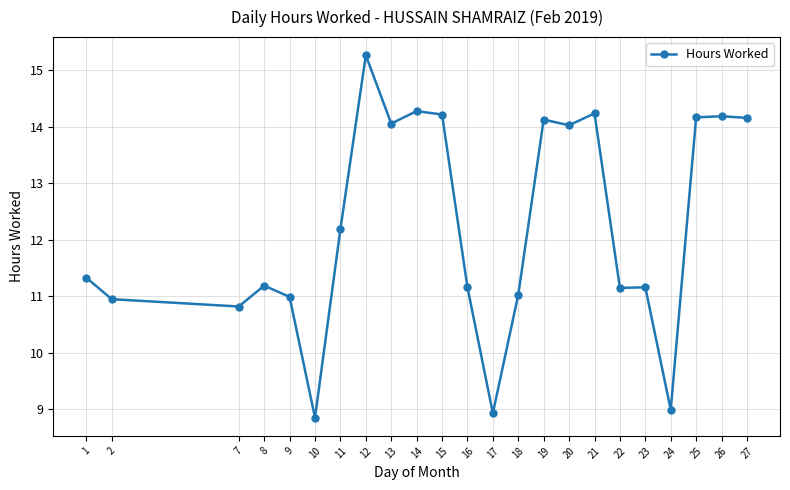

How many data points does each series have?

23